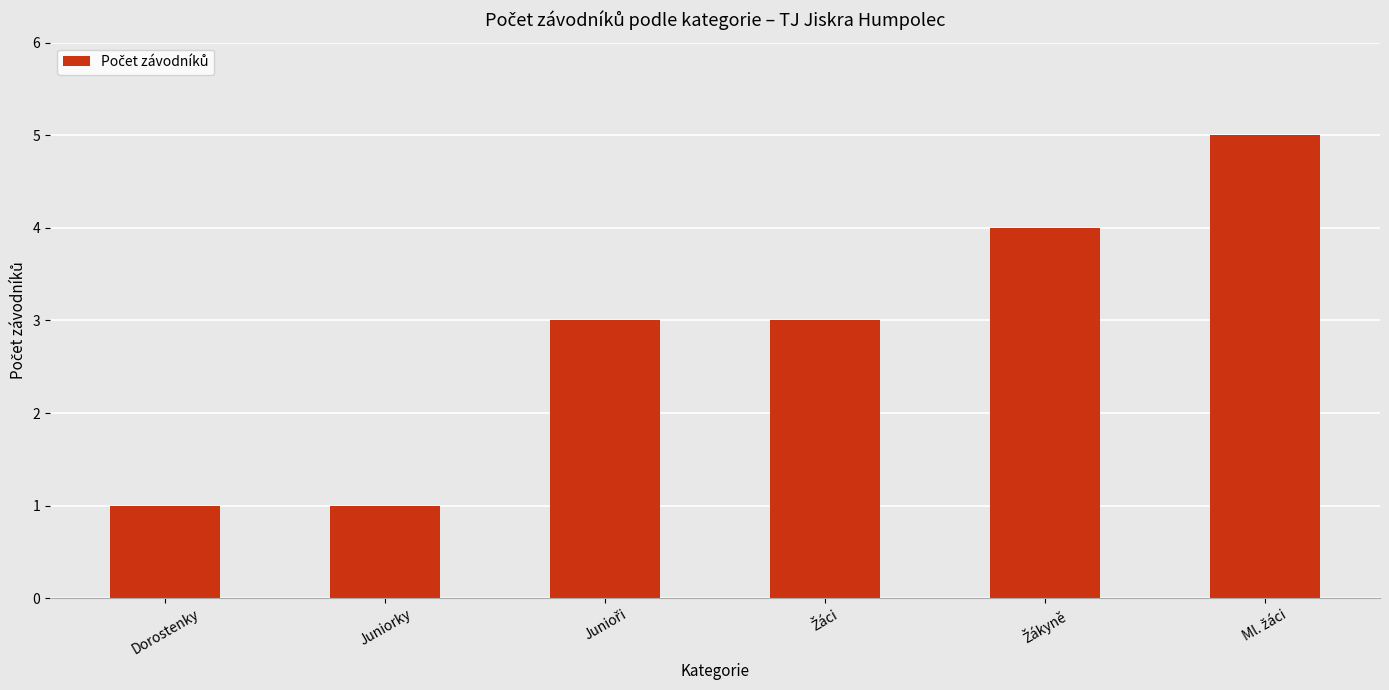

What is the sum of all values?

17